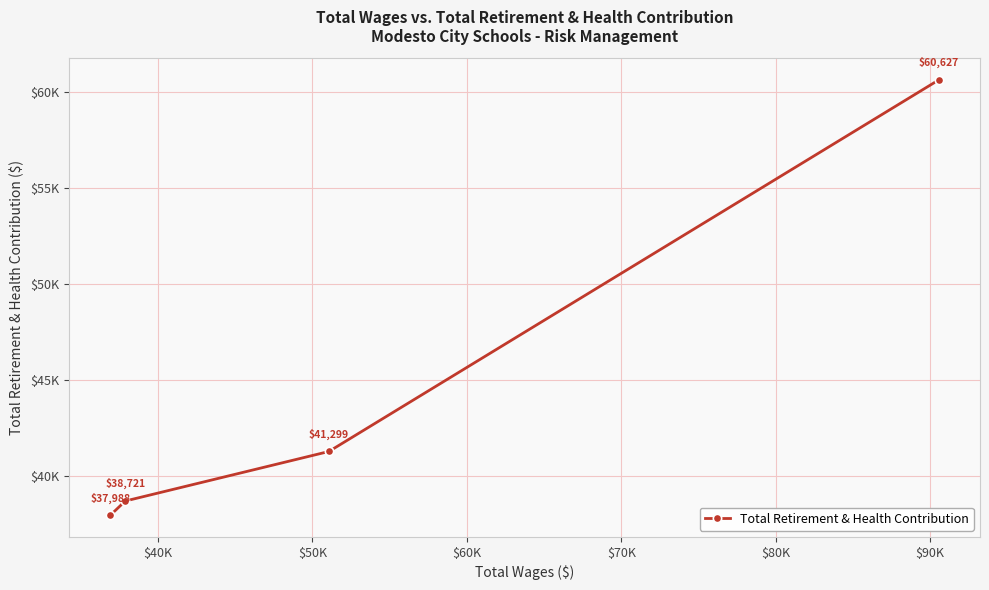

What is the value of the 2nd point from the left?

38721